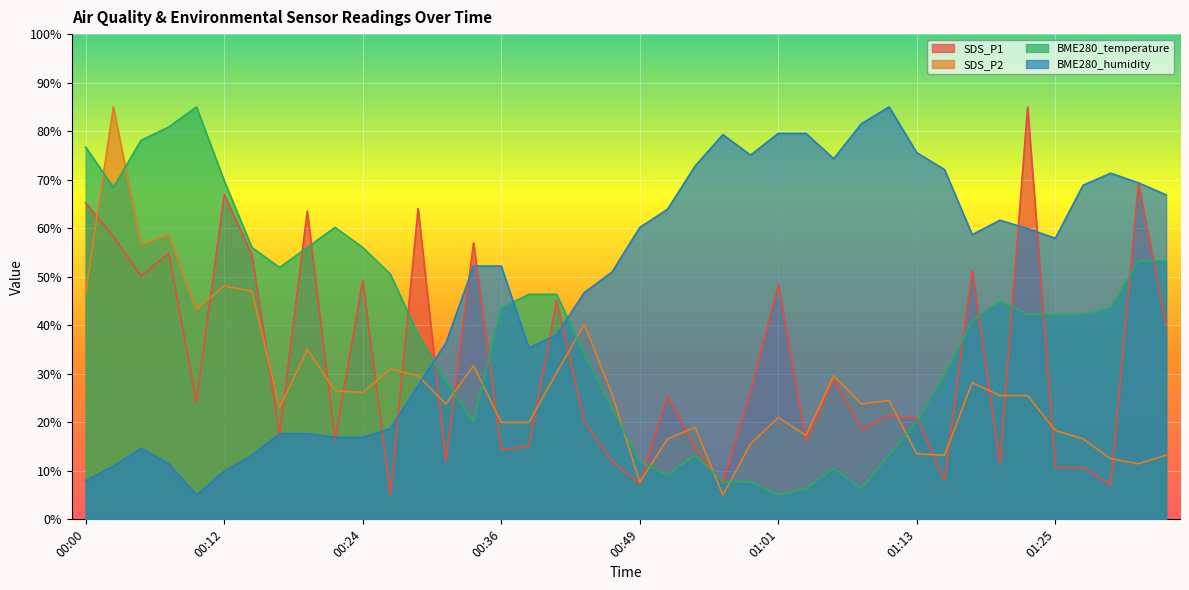

What is the smallest value displayed?

5.0